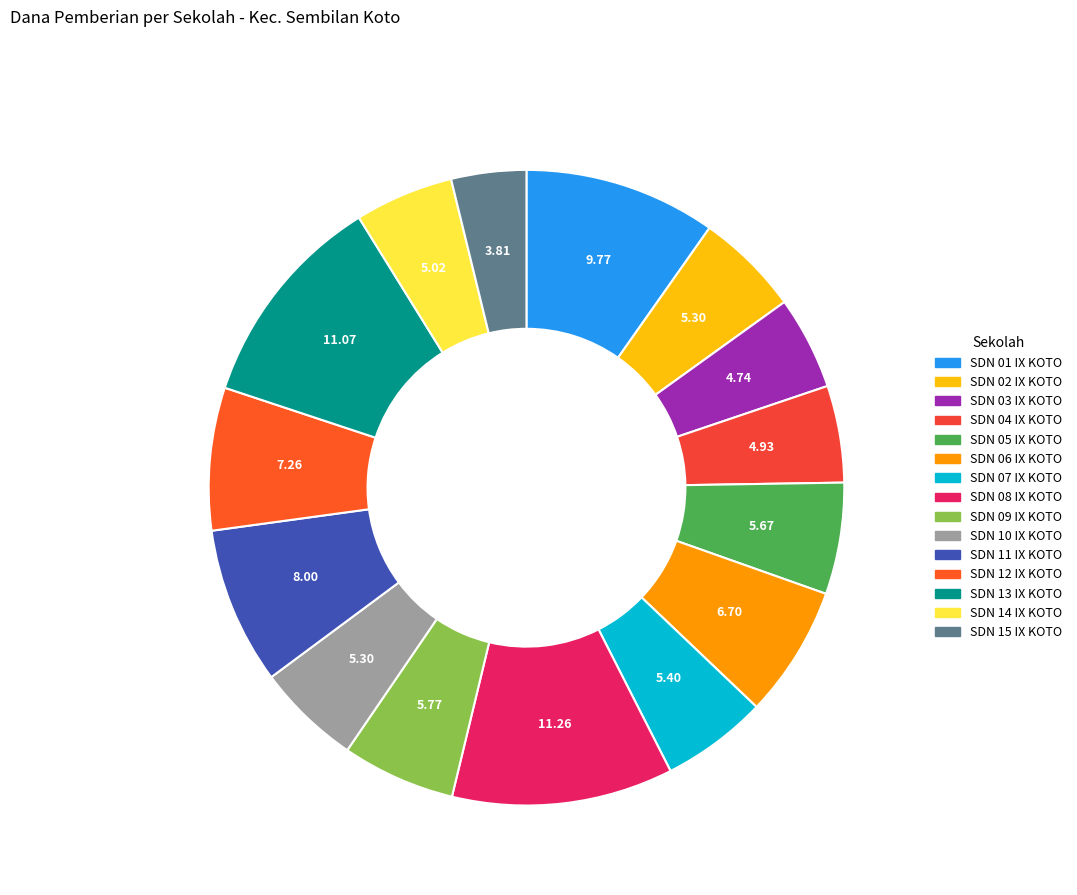

How many segments does this pie chart have?

15